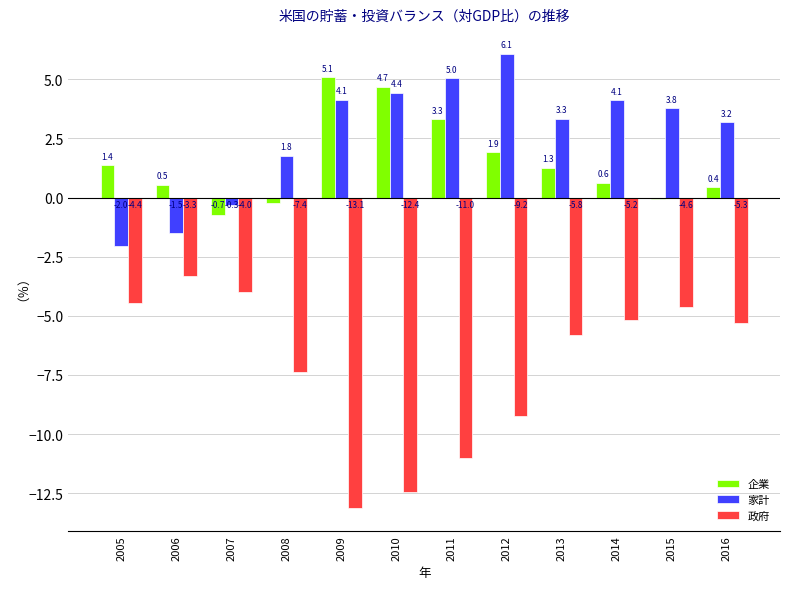

How many groups of bars are there?

12